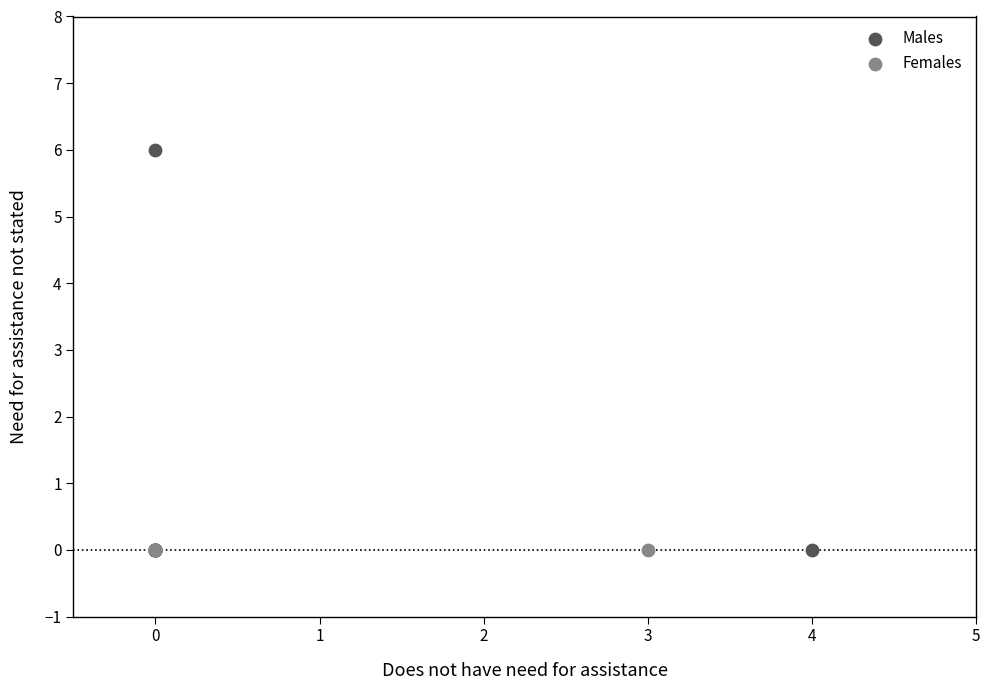

Which series reaches the maximum Y coordinate?

Males